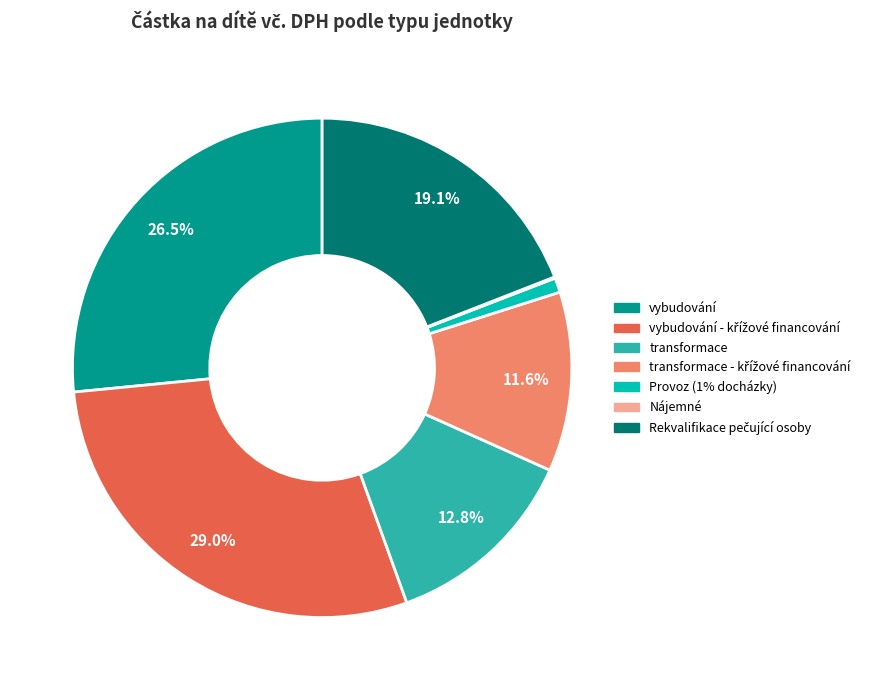

Does any single category account for the majority?

No